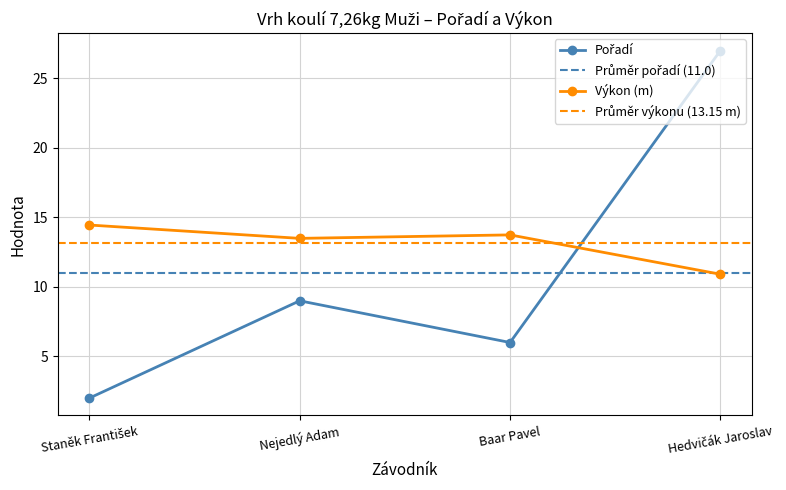

Reading left to right, what are all the values shown in this chart?

Pořadí: 2.0	9.0	6.0	27.0
Výkon: 14.4	13.5	13.7	10.9